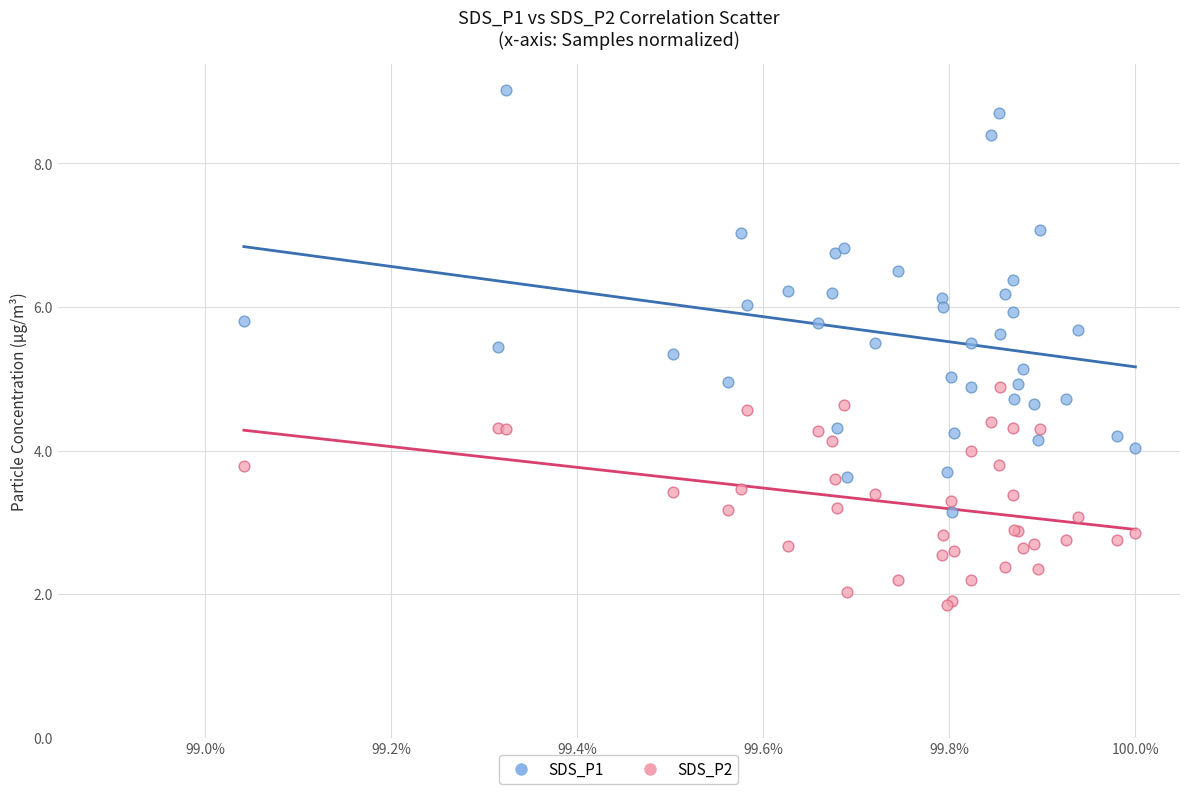

Which series reaches the maximum Y coordinate?

SDS_P1